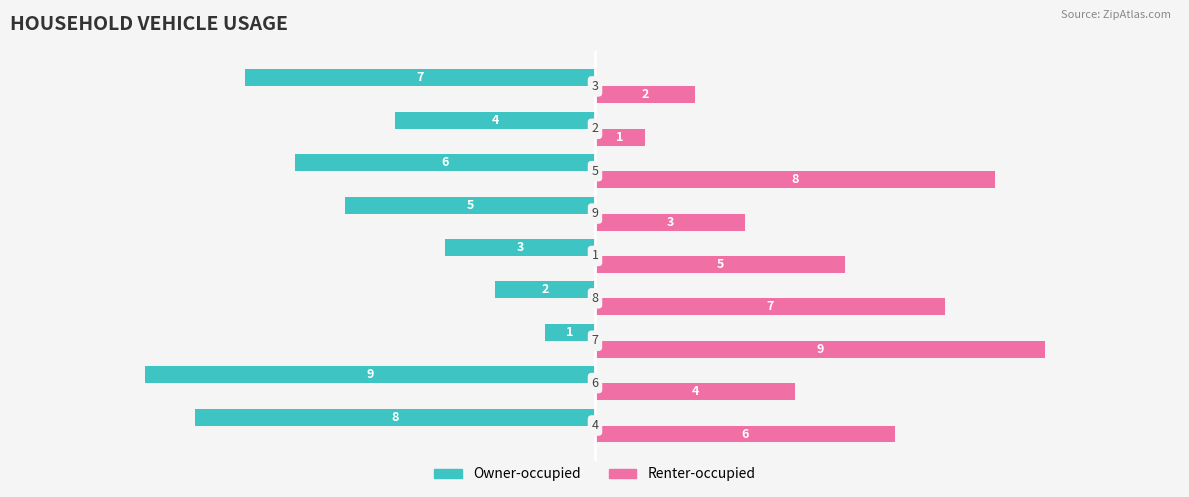

List the series in order of their peak value, lowest first.

Owner-occupied, Renter-occupied